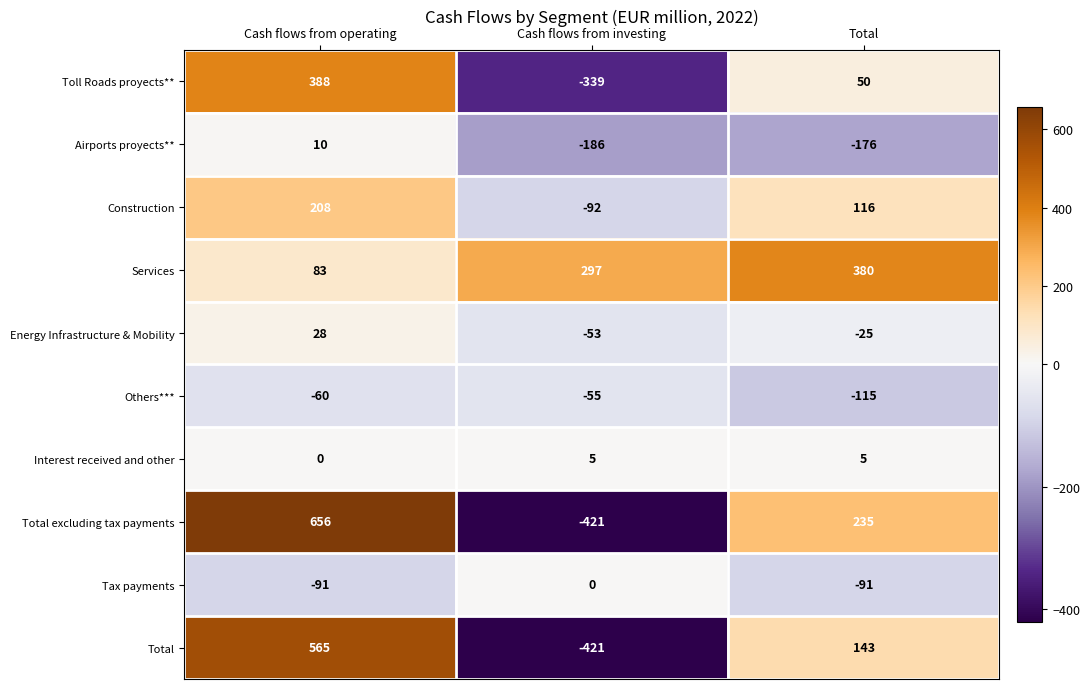

How many distinct data groups are displayed?

10